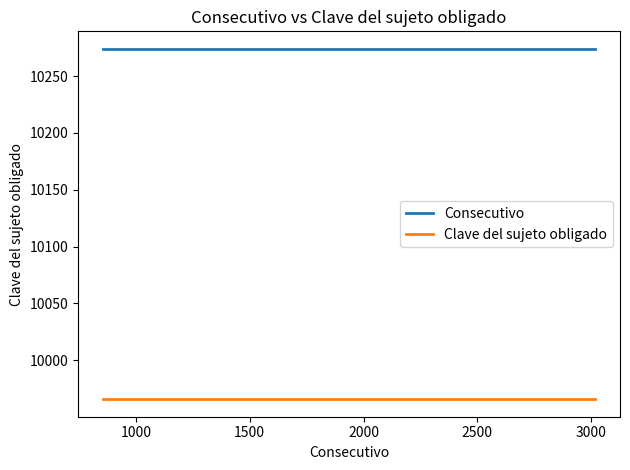

How many categories are shown in the chart?

11